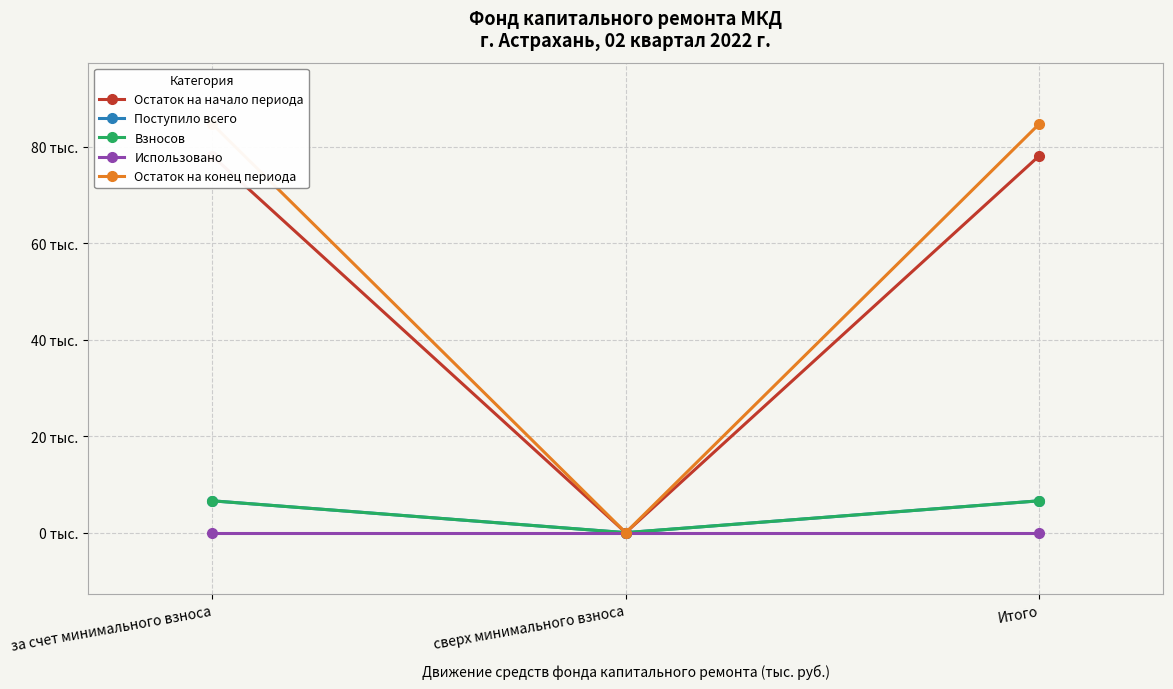

Where does the Остаток на начало периода series first go above 78?

за счет минимального взноса